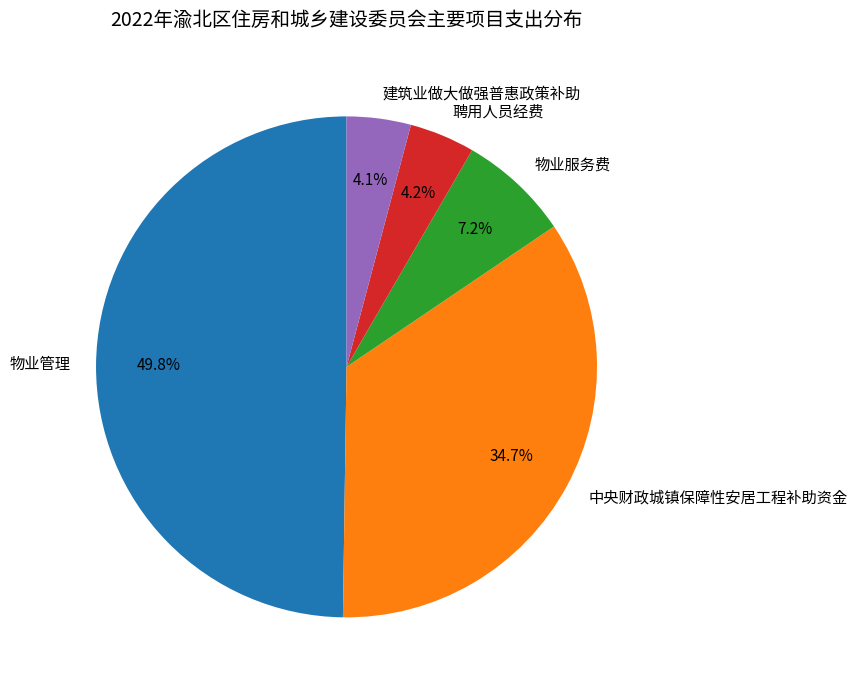

To the nearest percent, what percentage of the pie is 物业服务费?

7%